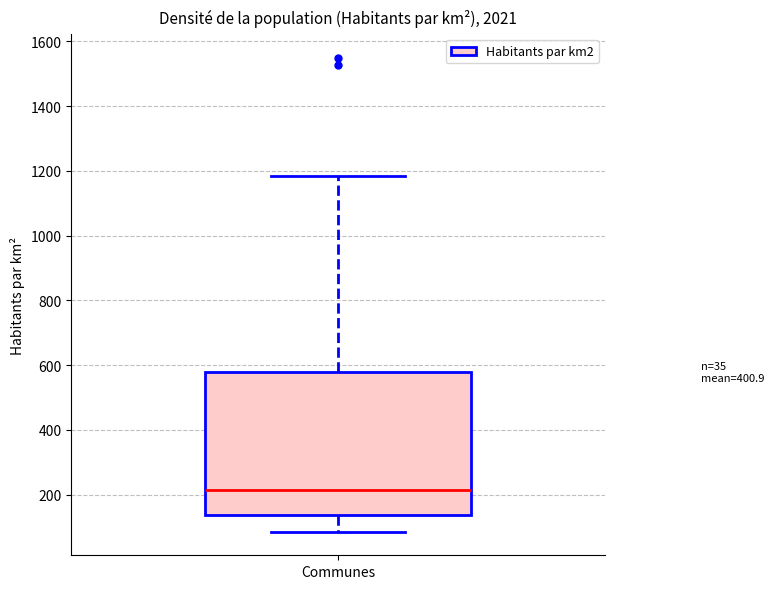

Where is the upper edge of the box for Communes on the y-axis? The values are not printed on the chart, so give them approximately, as read against the axis.

580